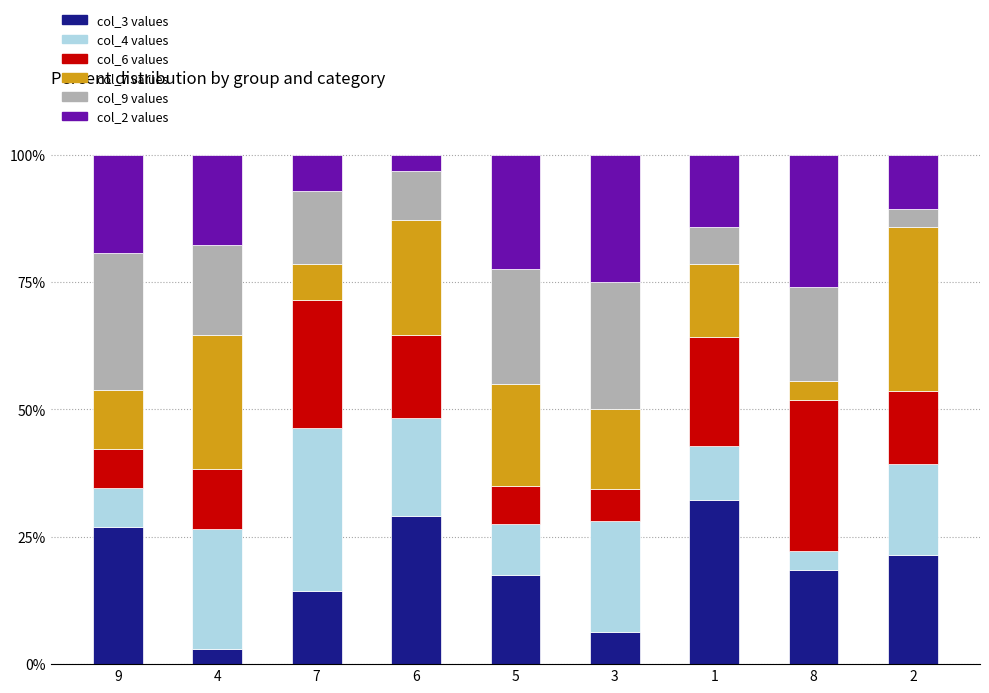

What is the total value across all series at 1?

100.0